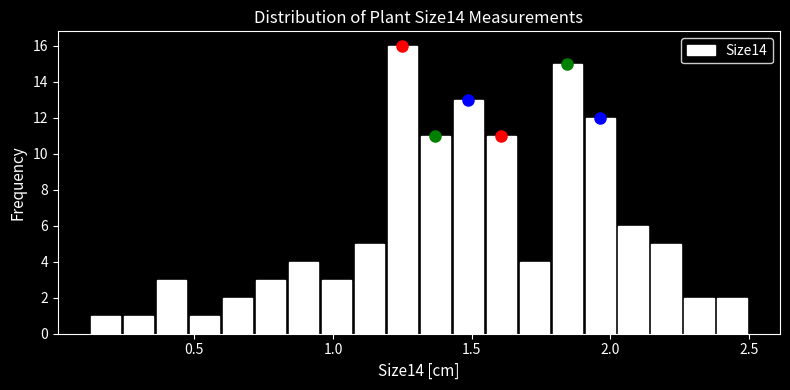

Read against the x-axis, roughly where is the centre of the tallest bar?

1.25